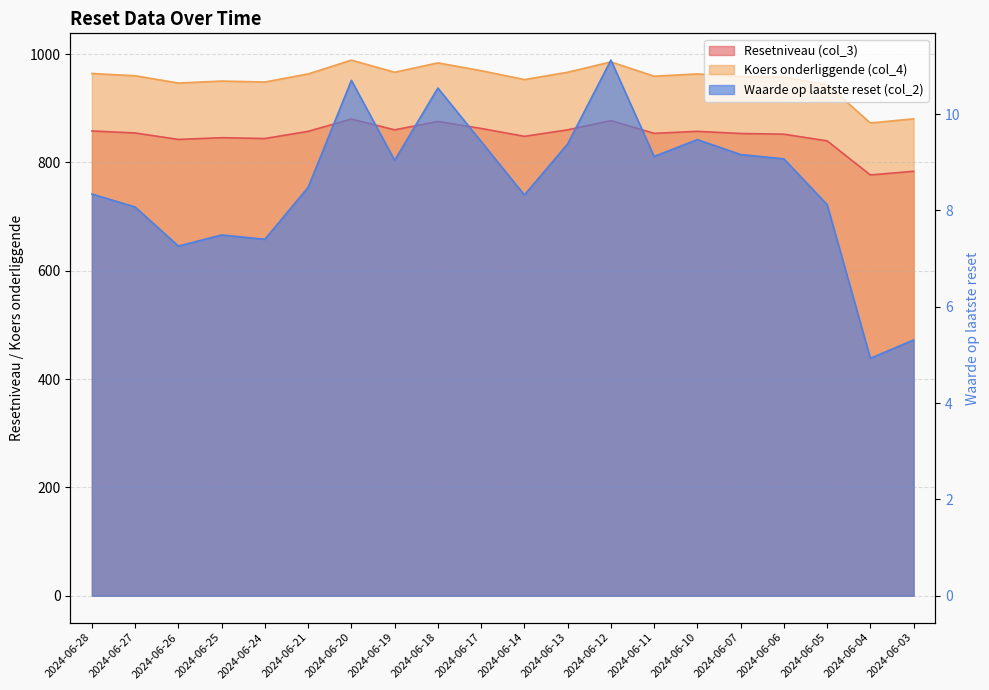

How many lines are shown in the chart?

3